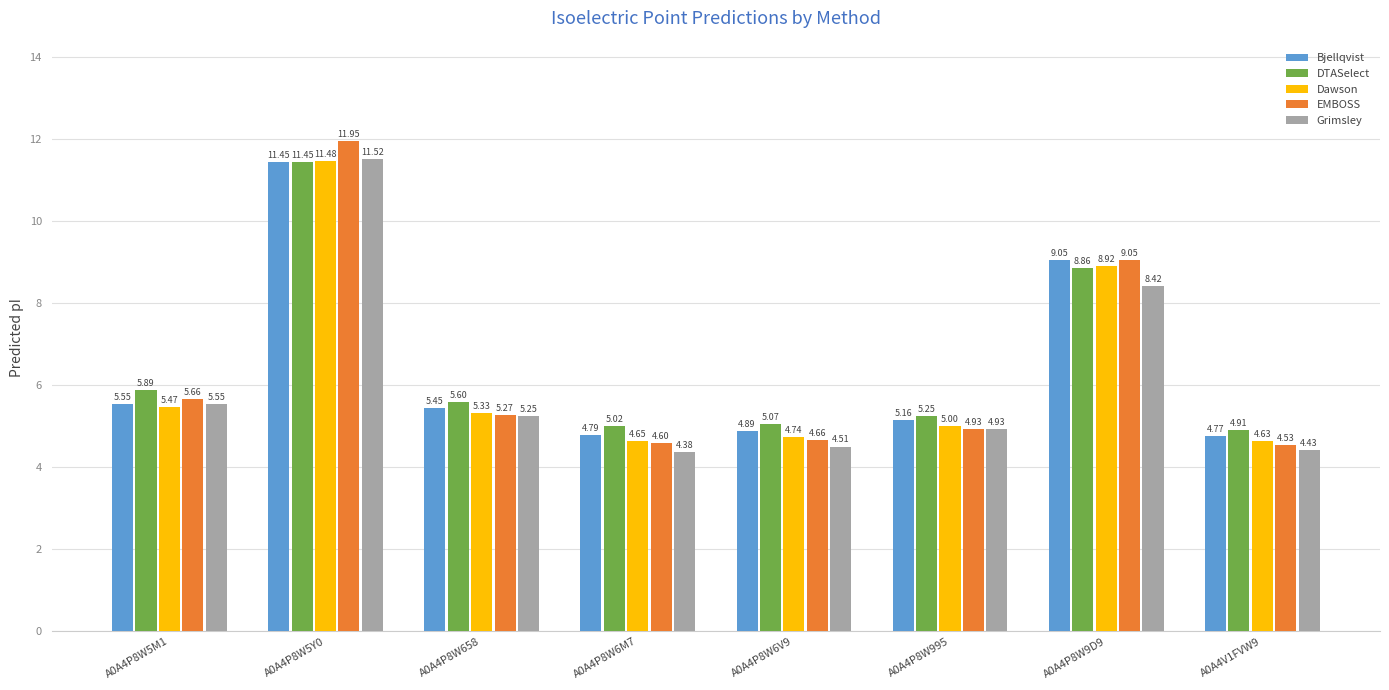

List the labels in order of Dawson value, largest first.

A0A4P8W5Y0, A0A4P8W9D9, A0A4P8W5M1, A0A4P8W658, A0A4P8W995, A0A4P8W6V9, A0A4P8W6M7, A0A4V1FVW9